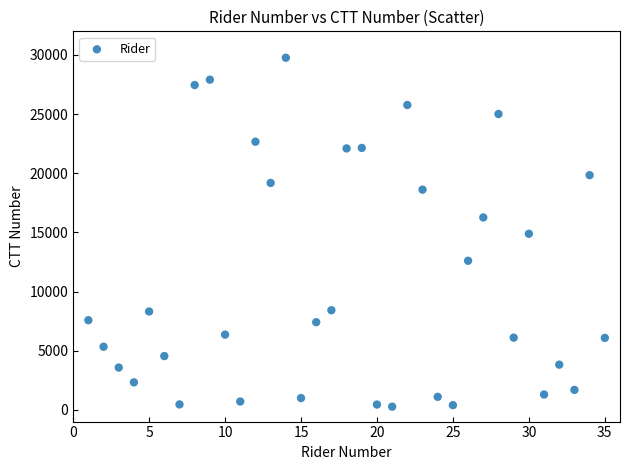

What is the range of X values (max minus min)?

34